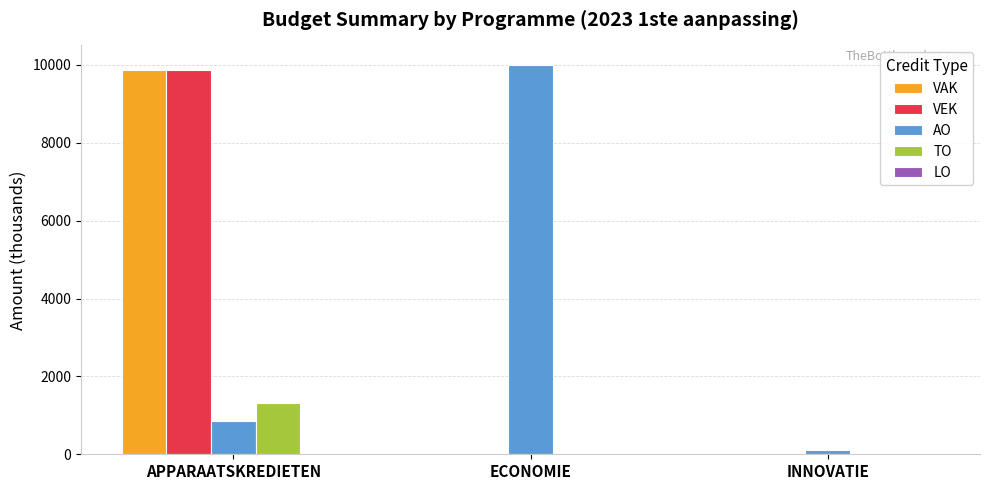

At which category is the sum across all series the highest?

APPARAATSKREDIETEN